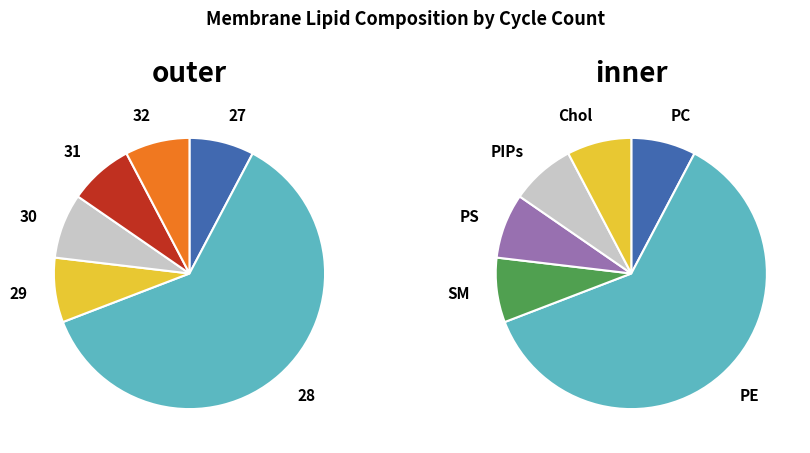

To the nearest percent, what portion does Min_cycle=27 represent?

8%